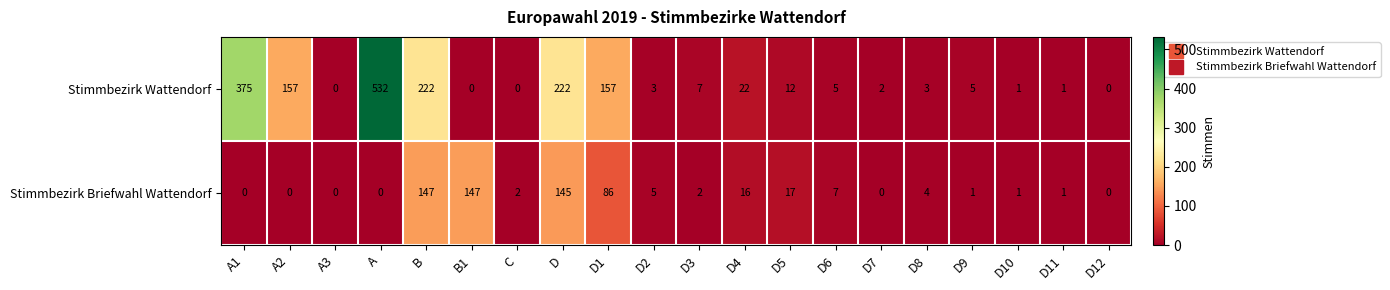

Count the number of categories in the chart.

20